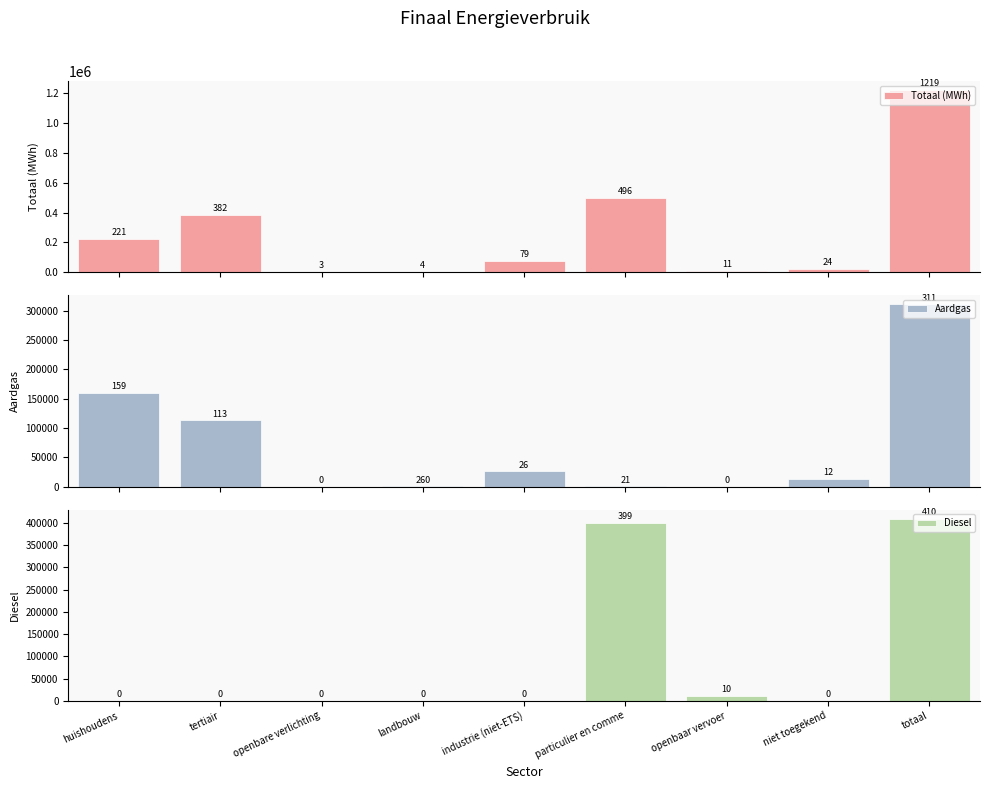

What is the difference between the second highest and minimum values in the Diesel series?

399410.8